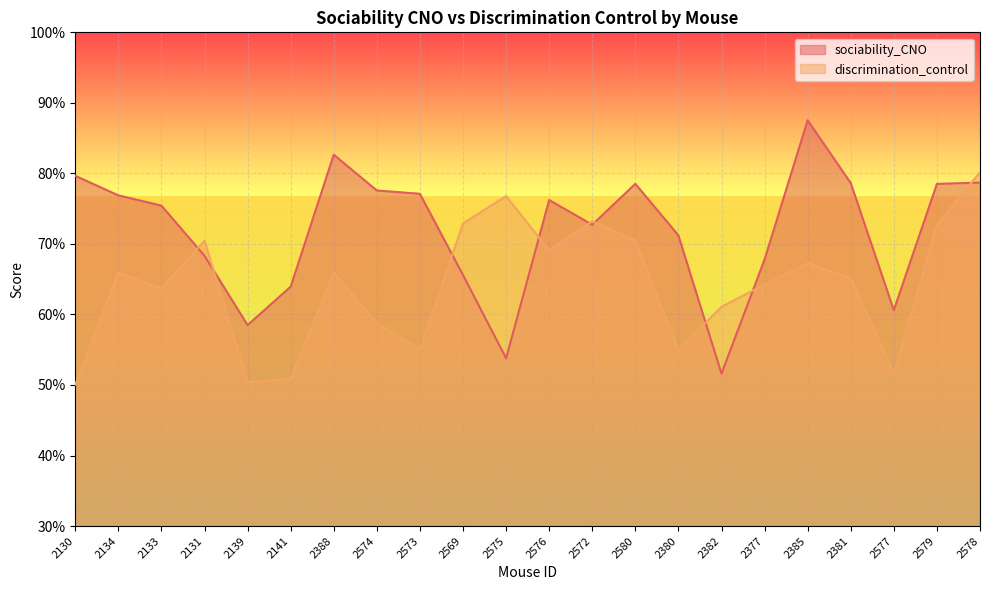

Which series changed the most between 2139 and 2575?

discrimination_control